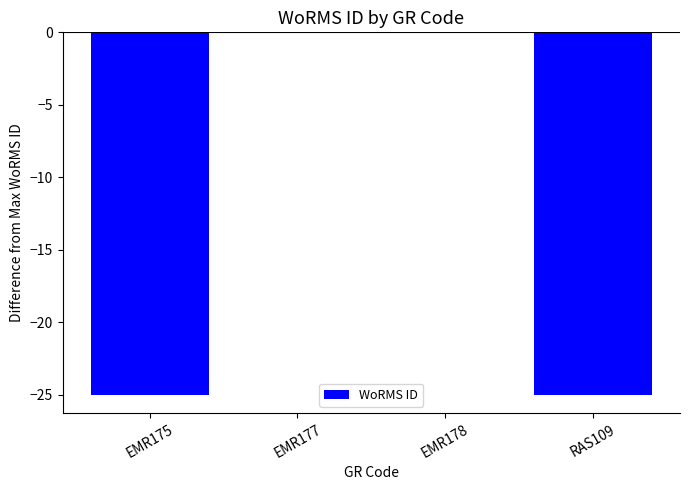

How many series are shown in this chart?

1